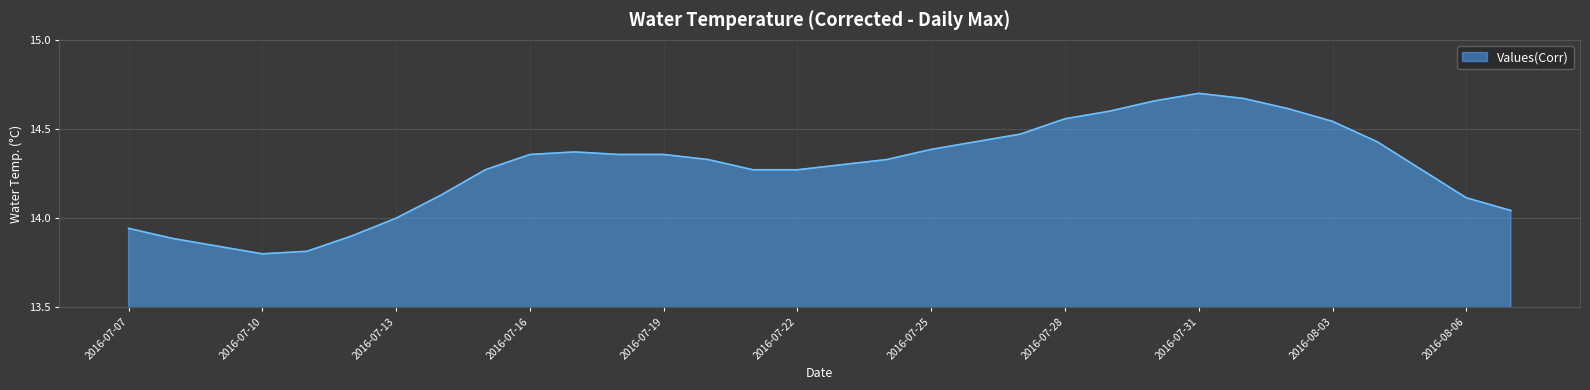

List the labels in order of value, largest first.

2016-07-31, 2016-08-01, 2016-07-30, 2016-08-02, 2016-07-29, 2016-07-28, 2016-08-03, 2016-07-27, 2016-07-26, 2016-08-04, 2016-07-25, 2016-07-17, 2016-07-16, 2016-07-18, 2016-07-19, 2016-07-20, 2016-07-24, 2016-07-23, 2016-07-15, 2016-07-21, 2016-07-22, 2016-08-05, 2016-07-14, 2016-08-06, 2016-08-07, 2016-07-13, 2016-07-07, 2016-07-12, 2016-07-08, 2016-07-09, 2016-07-11, 2016-07-10